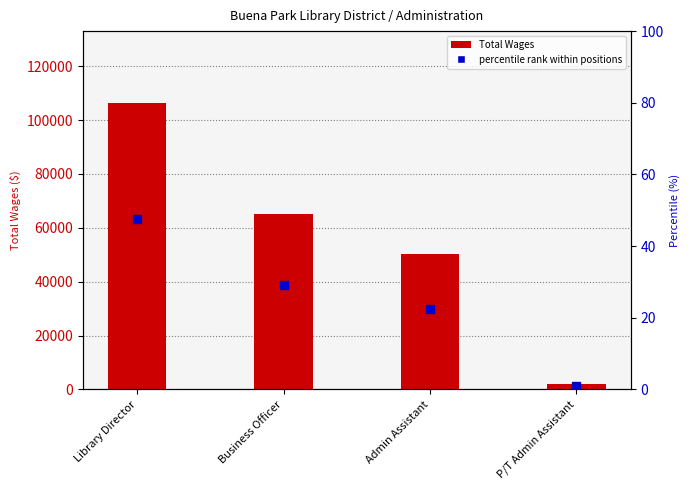

Reading left to right, list all the values displayed in this chart.

Total Wages: Library Director=106422.0	Business Officer=65288.0	Admin Assistant=50145.0	P/T Admin Assistant=1821.0
percentile rank within positions: Library Director=47.6	Business Officer=29.2	Admin Assistant=22.4	P/T Admin Assistant=0.8